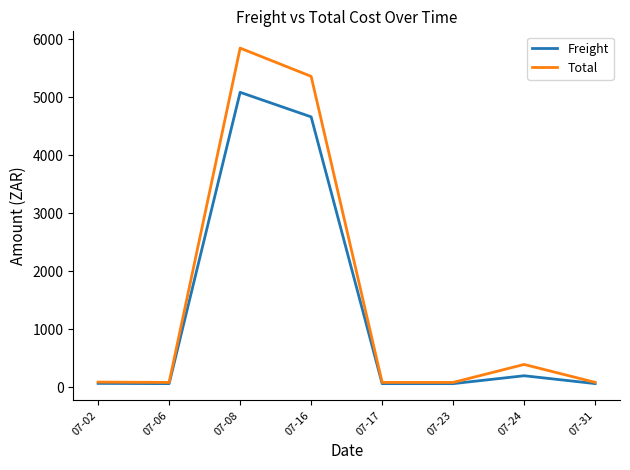

How many values in the Freight series exceed 62?

4